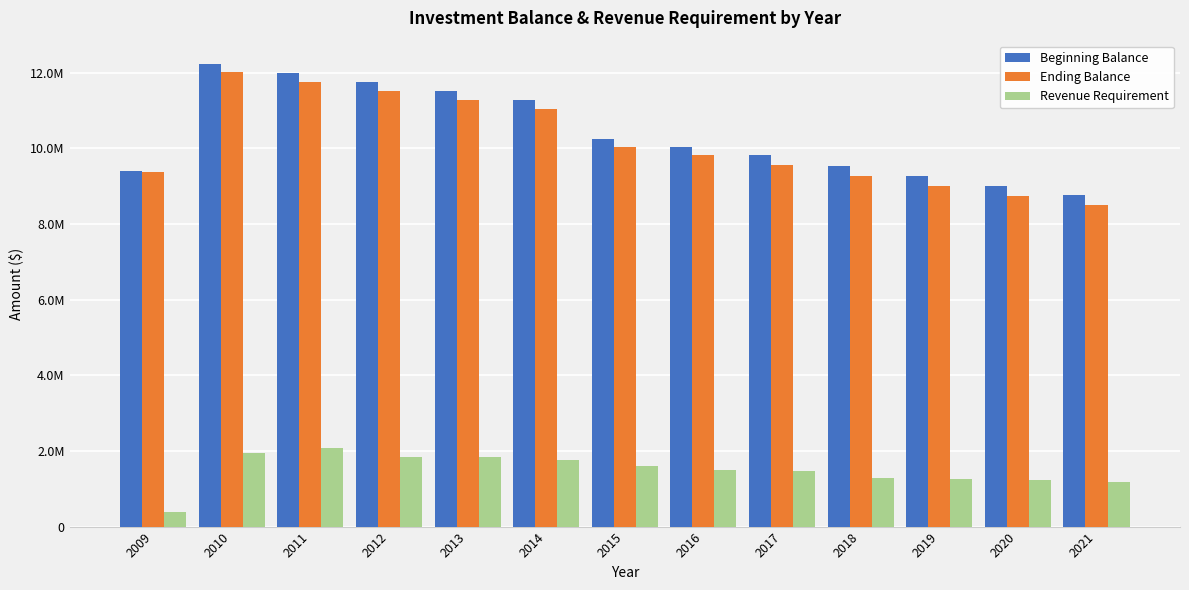

What are all the series names shown in the legend?

Beginning Balance, Ending Balance, Revenue Requirement